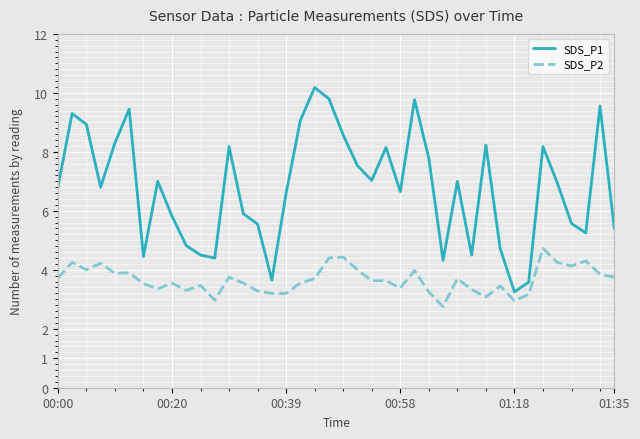

What is the difference between the maximum and minimum values in the SDS_P1 series?

6.9